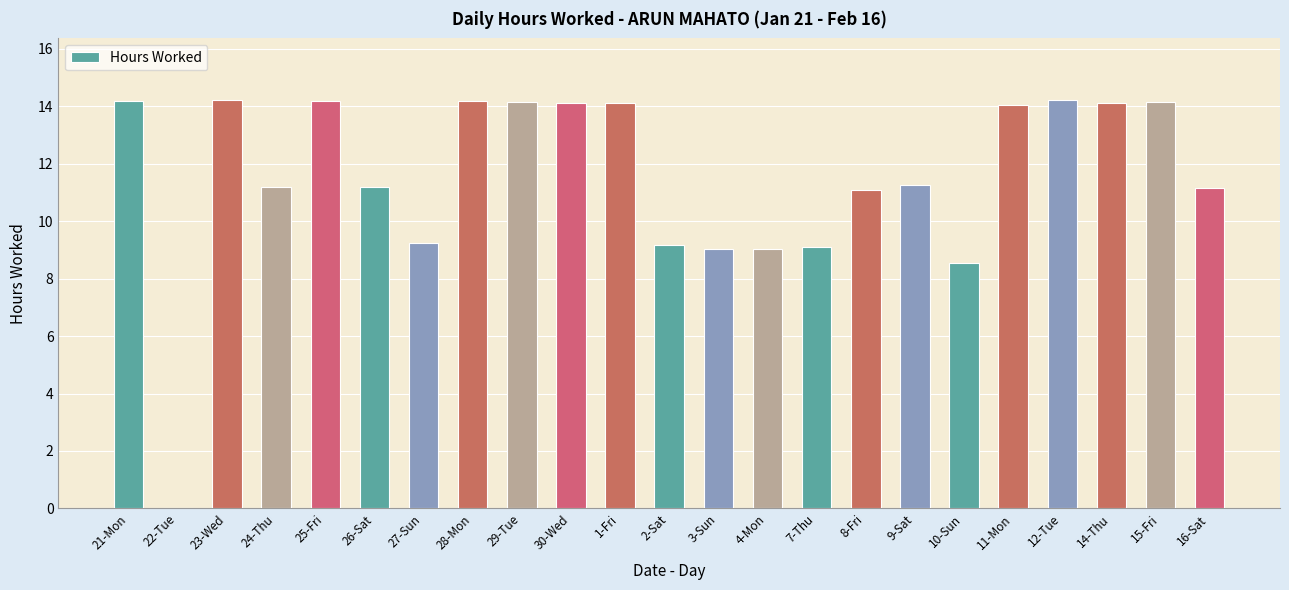

What is the approximate value at 8-Fri?

11.1